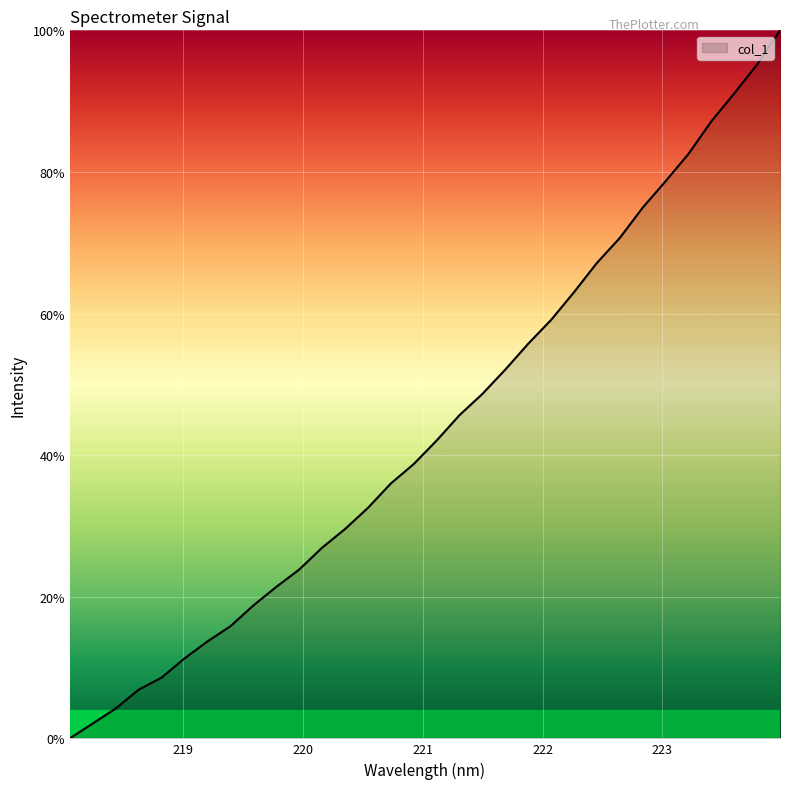

True or false: there are more than 1 points higher than both neighbors.

False